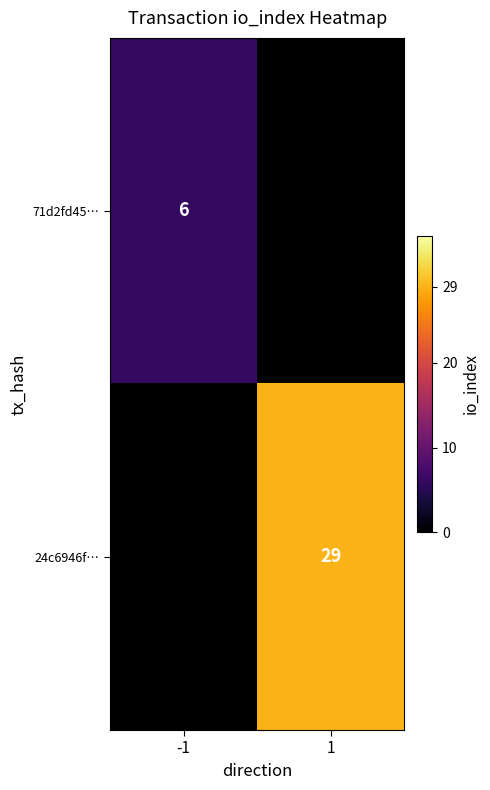

How many series are shown in this chart?

2